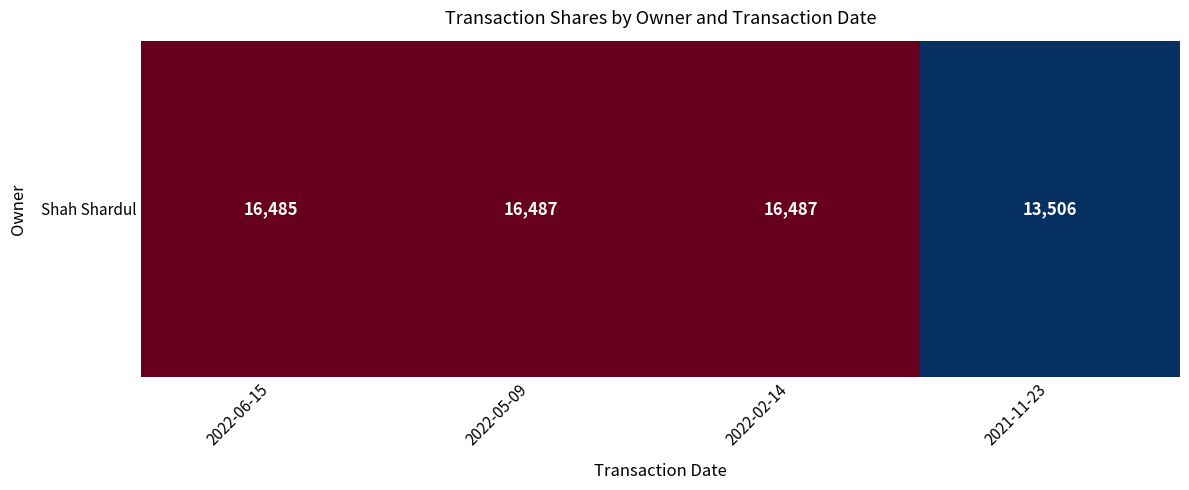

True or false: the data shows 16485 at 2022-06-15.

True